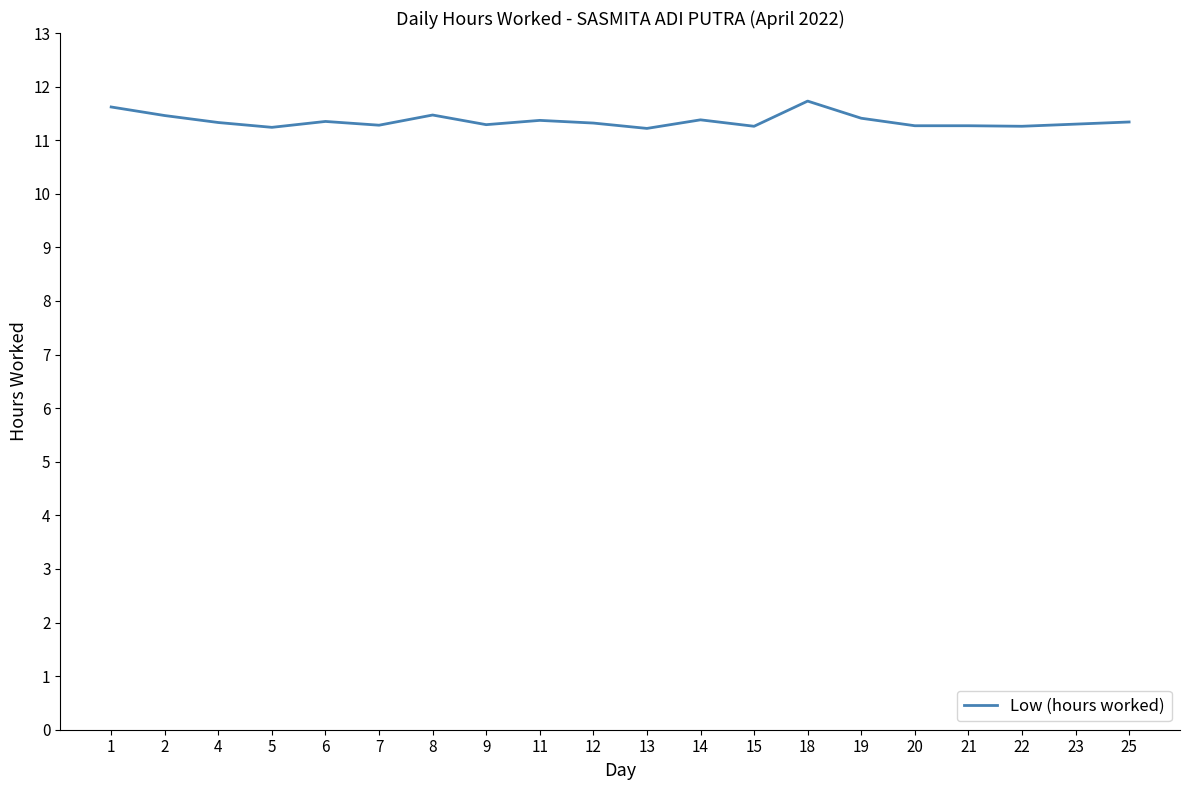

What is the smallest value displayed?

11.2